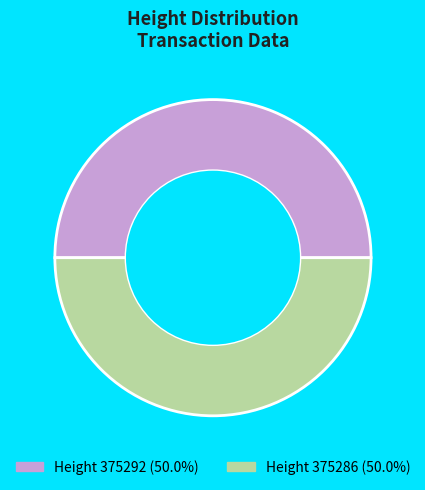

Do Height 375292 (50.0%) and Height 375286 (50.0%) together represent more than half of the pie?

Yes